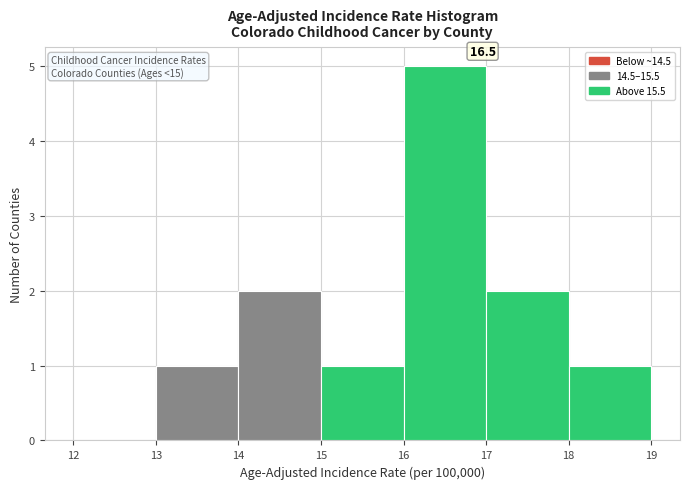

Over which range of the x-axis is the bar tallest?

16 to 17